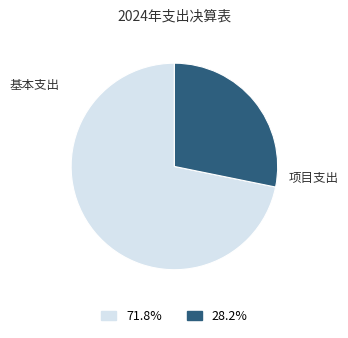

Is there any slice that represents more than half of the pie?

Yes